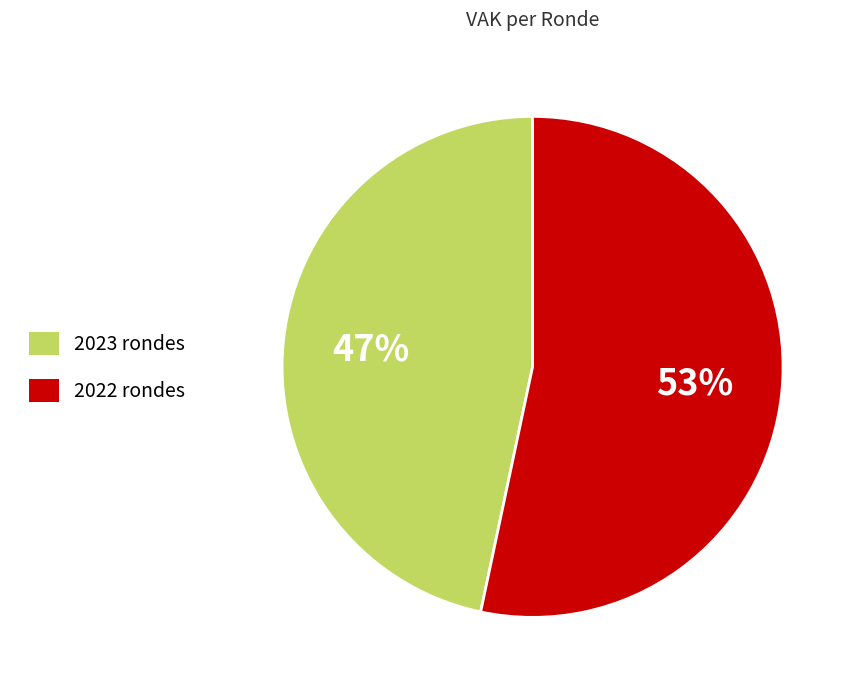

To the nearest percent, what is the average slice percentage?

50%